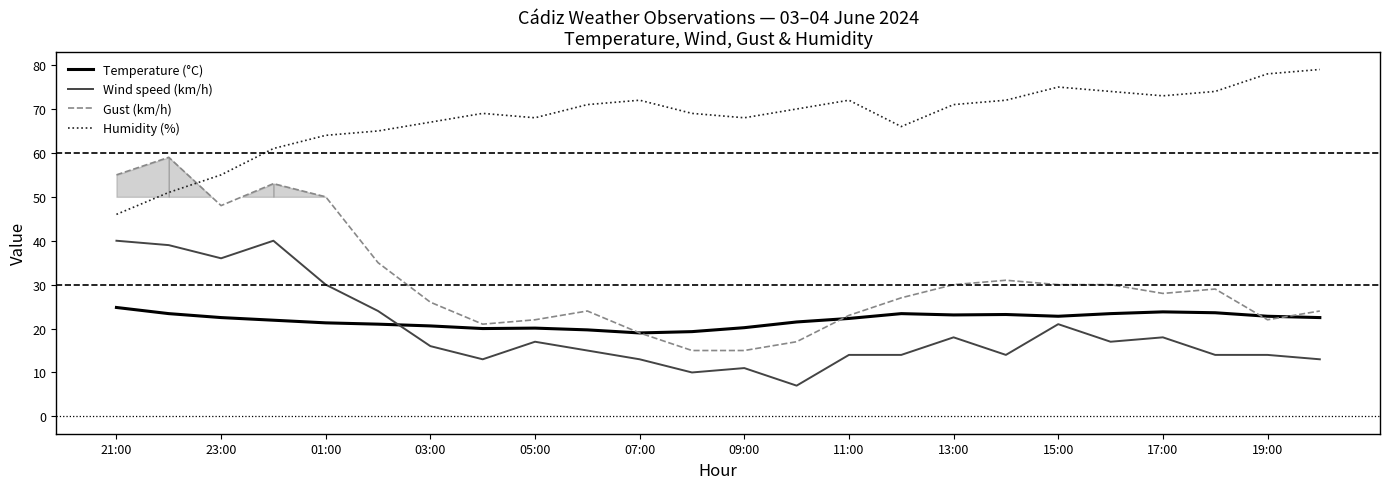

The Gust (km/h) series shows 28.2 at 07:00. True or false?

False